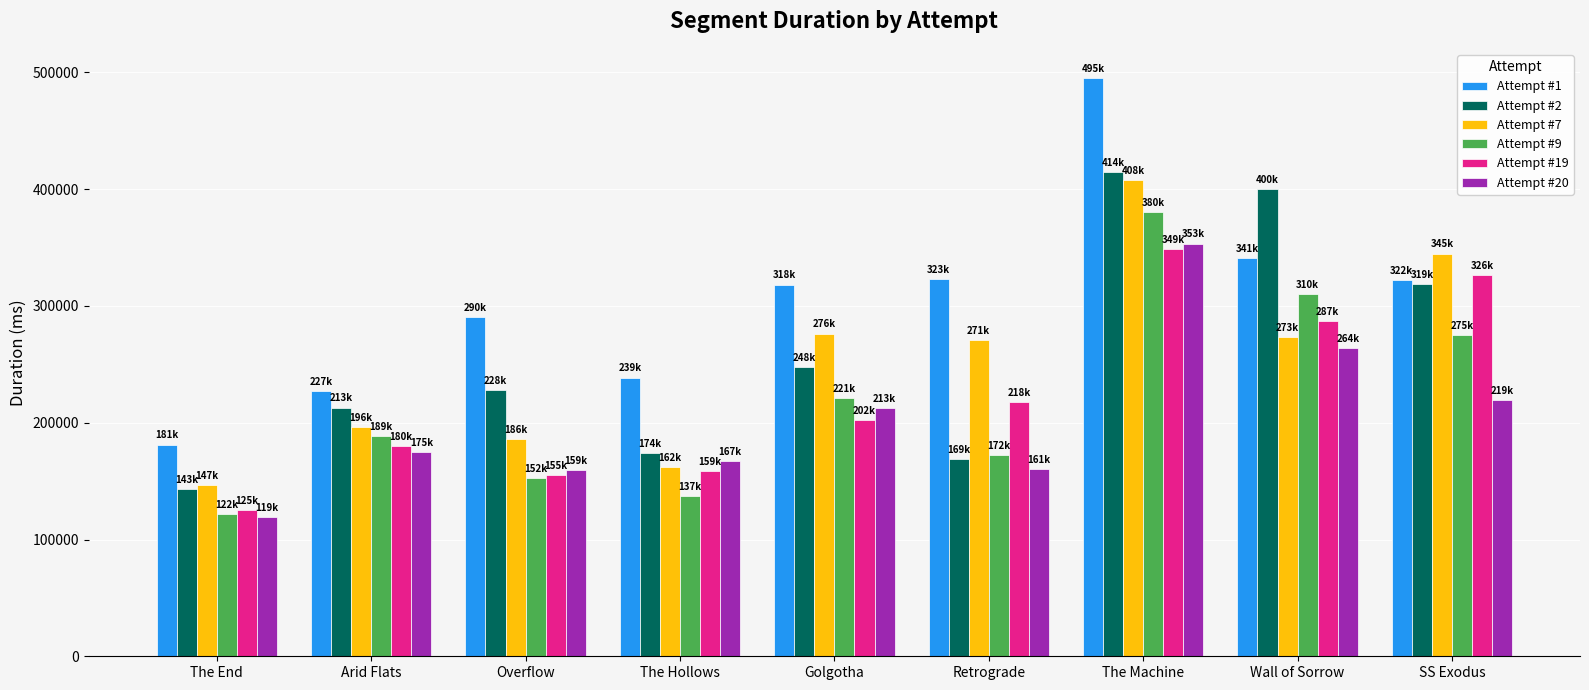

At which category is the sum across all series the highest?

The Machine